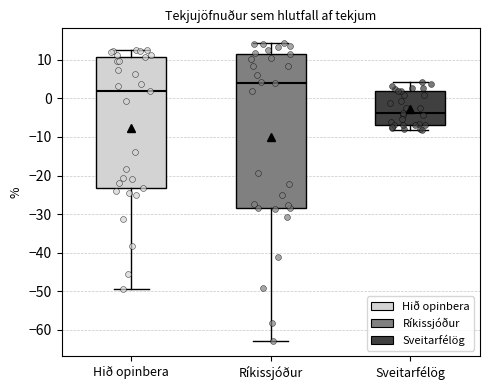

Comparing the boxes themselves (not the whiskers), which one is the tallest?

Ríkissjóður